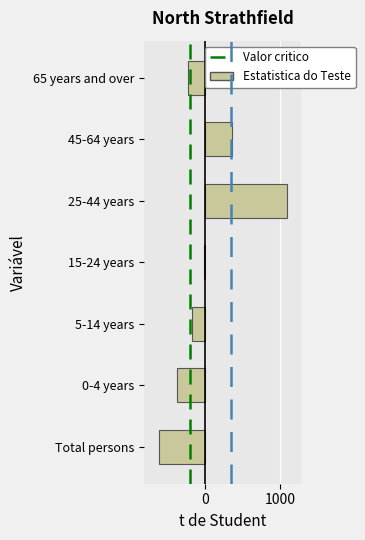

Reading bottom to top, transcribe all the data shown in this chart.

-621.7	-383.7	-182.7	-11.7	1084.3	351.3	-235.7